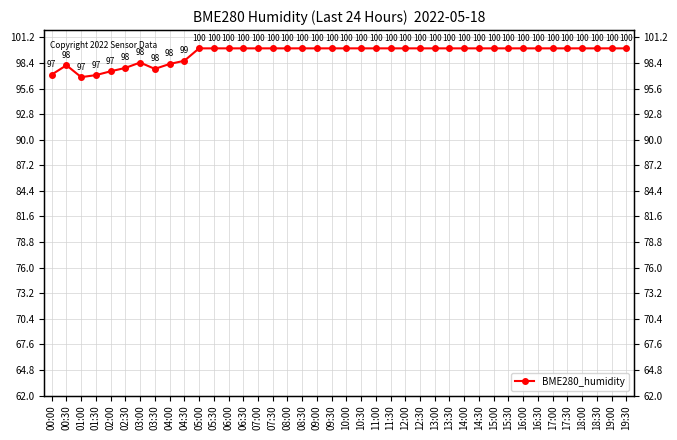

What is the difference between the maximum and minimum values?

3.2